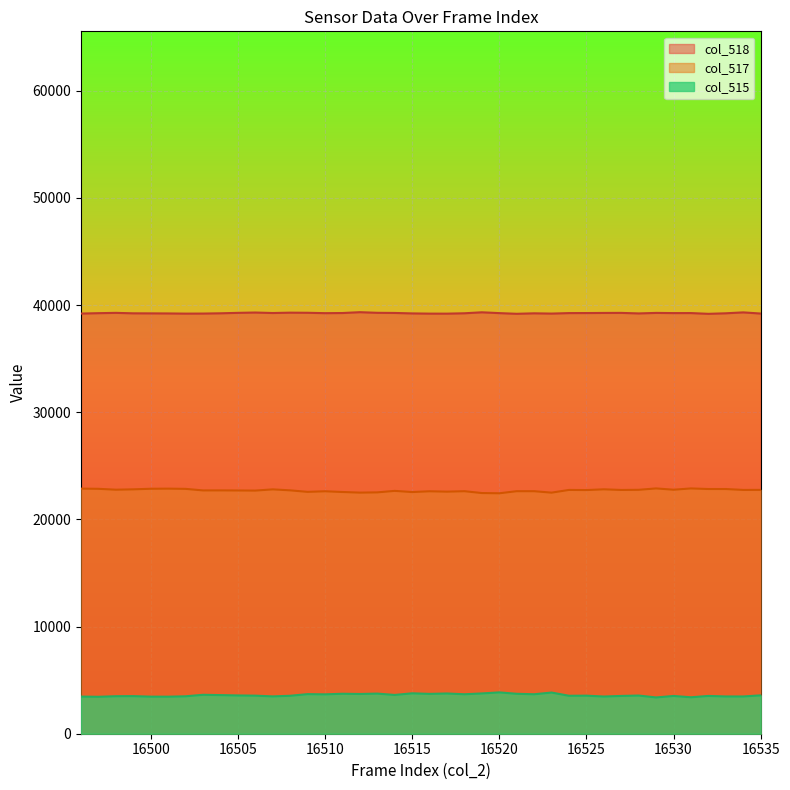

What value does the col_518 series have at 16510, to the nearest 50?

39250